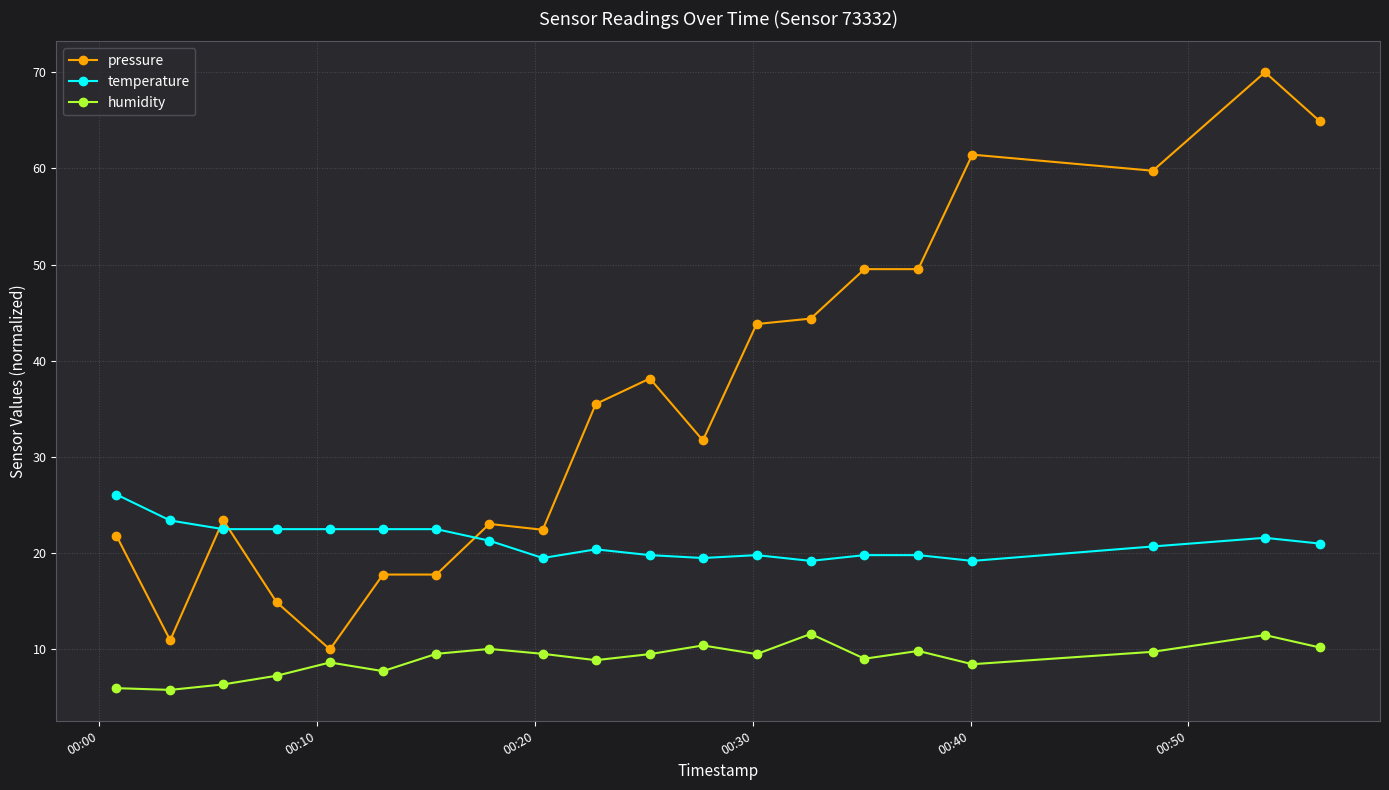

What is the minimum value shown in the chart?

5.8